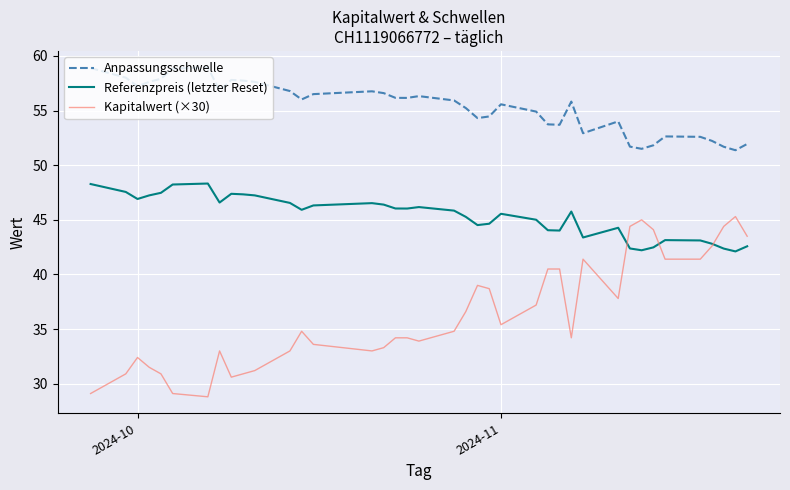

List the series in order of their peak value, highest first.

Anpassungsschwelle, Referenzpreis (letzter Reset), Kapitalwert (×30)